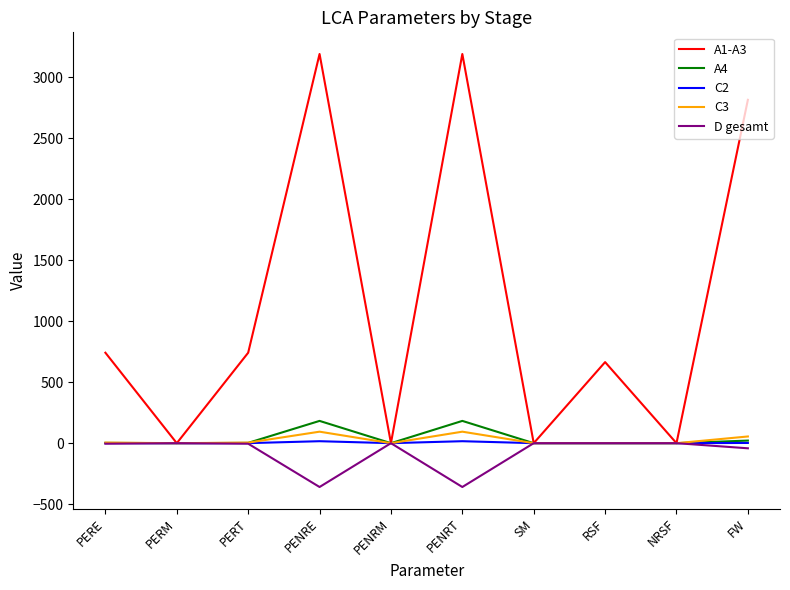

Which series has the largest total across all categories?

A1-A3